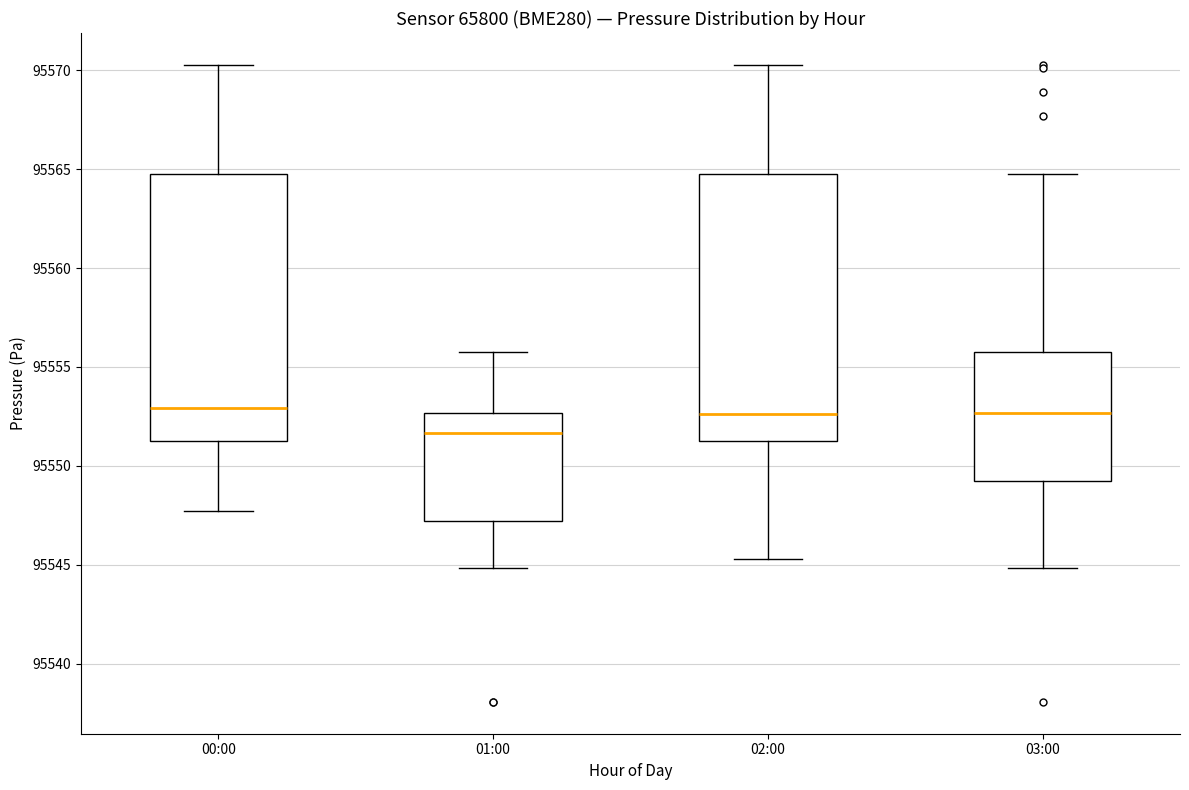

Where is the lower edge of the box for 00:00 on the y-axis? The values are not printed on the chart, so give them approximately, as read against the axis.

95551.5